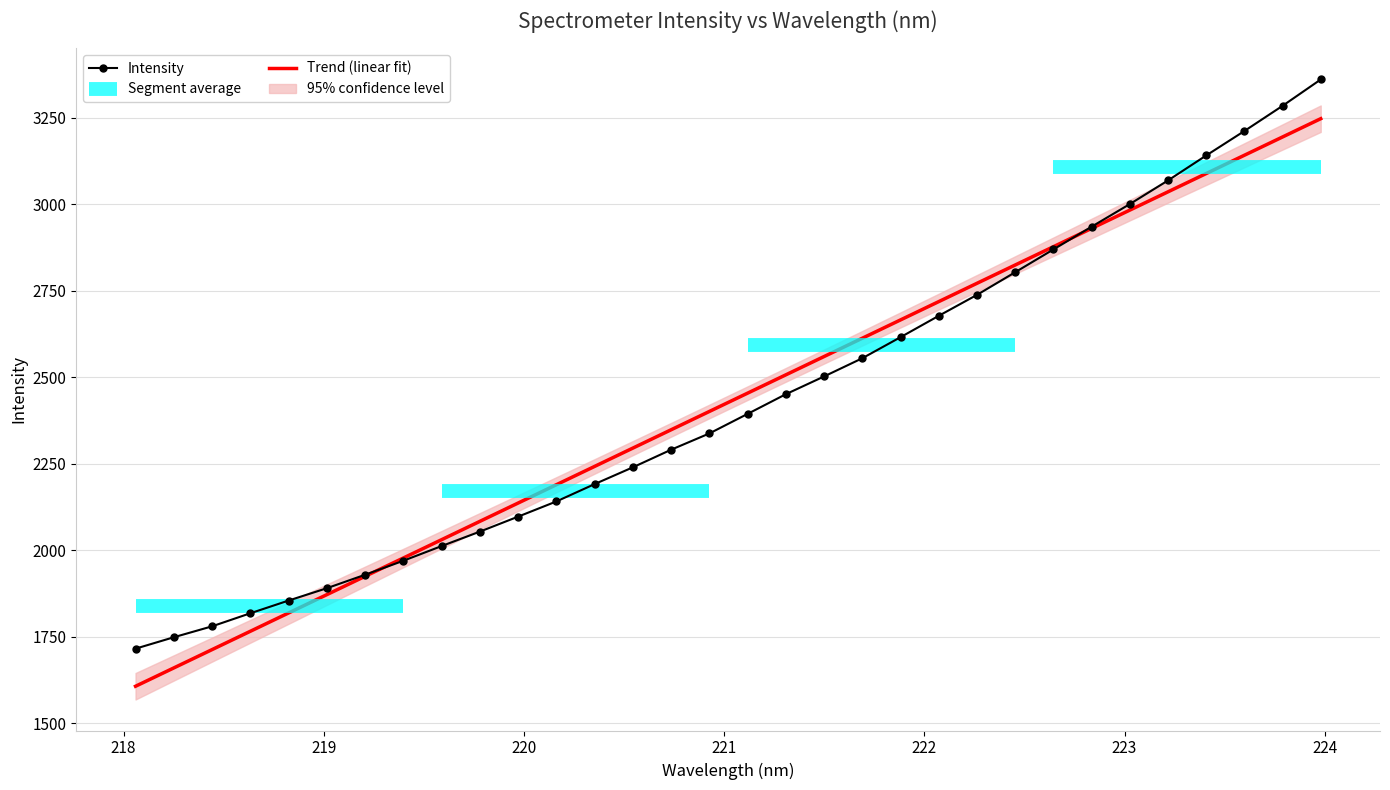

What is the maximum value for Trend (linear fit)?

3247.9